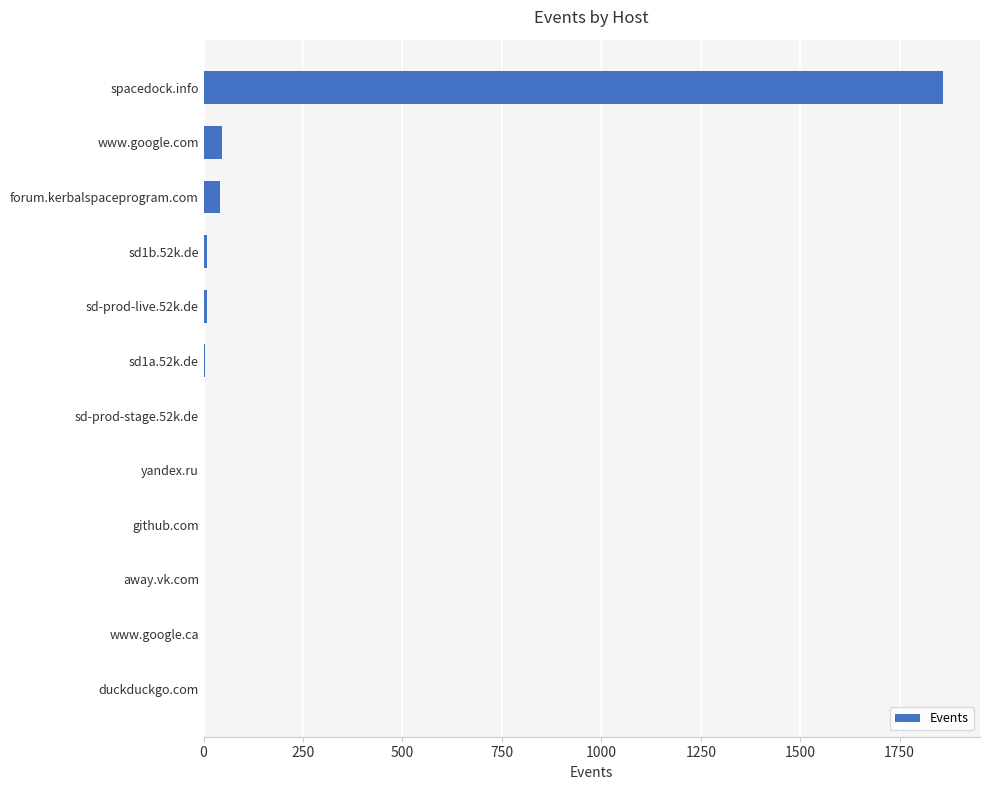

True or false: the data shows 8 at sd-prod-live.52k.de.

True